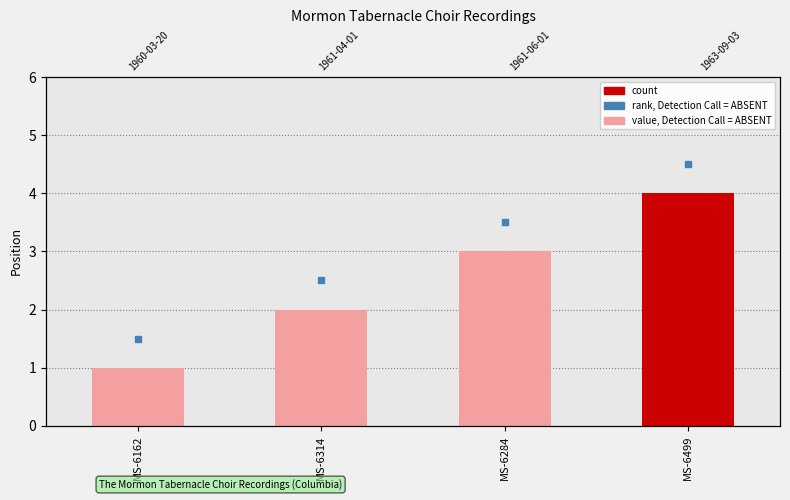

At which category is the sum across all series the highest?

MS-6499